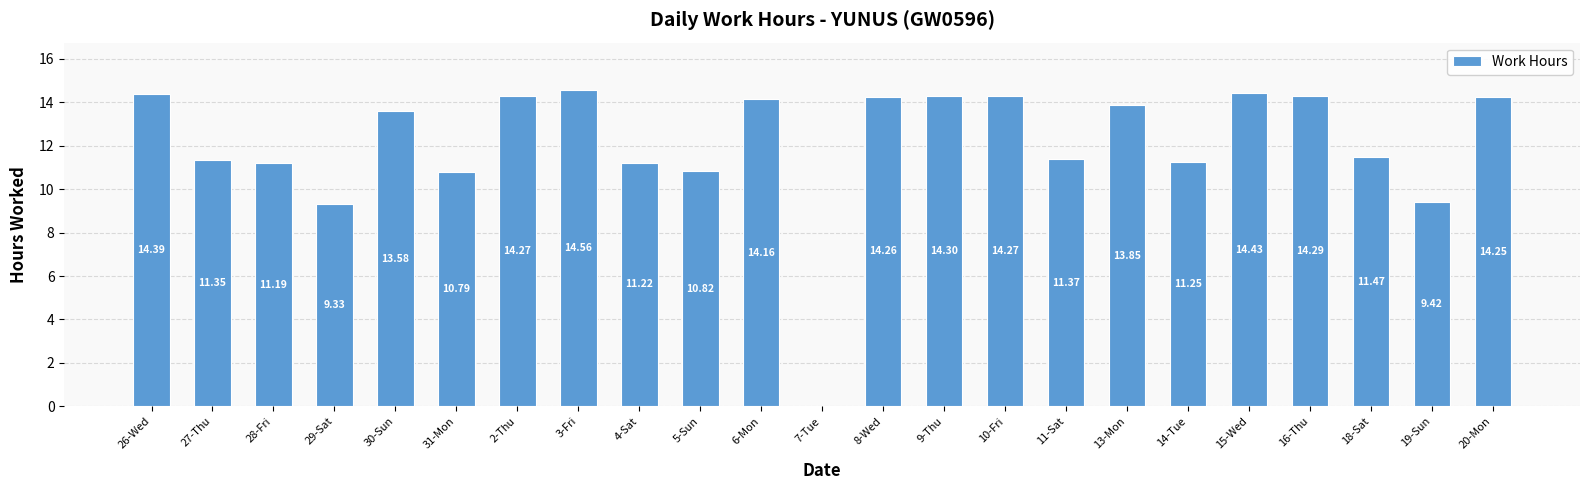

What is the sum of all values?

278.8